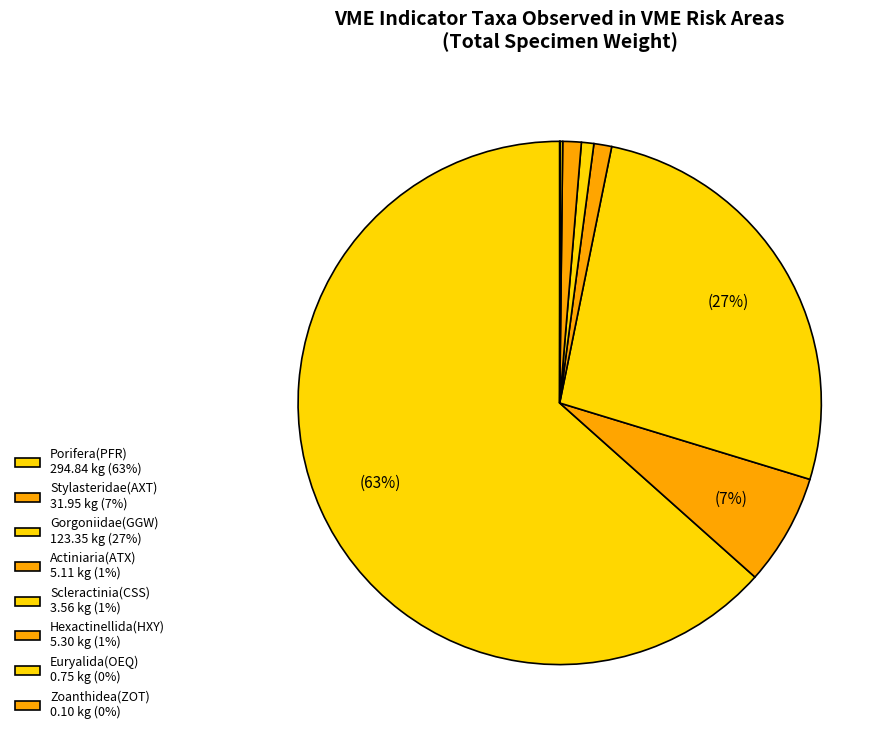

How many slices are in this pie chart?

8